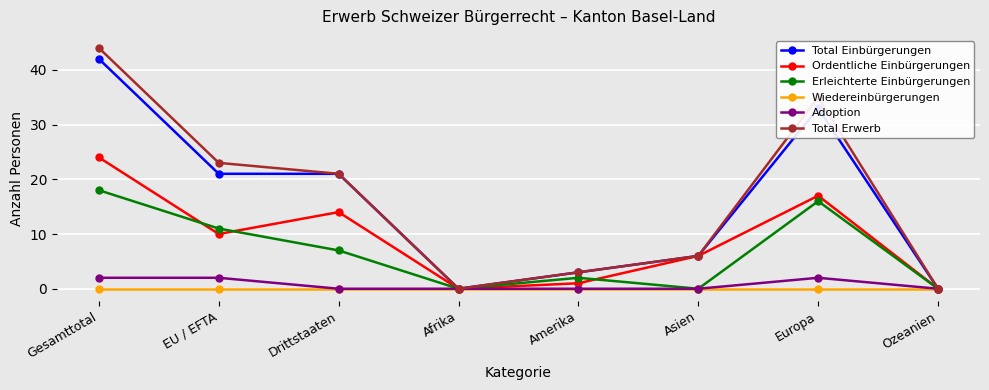

The Total Erwerb series shows 44 at Gesamttotal. True or false?

True